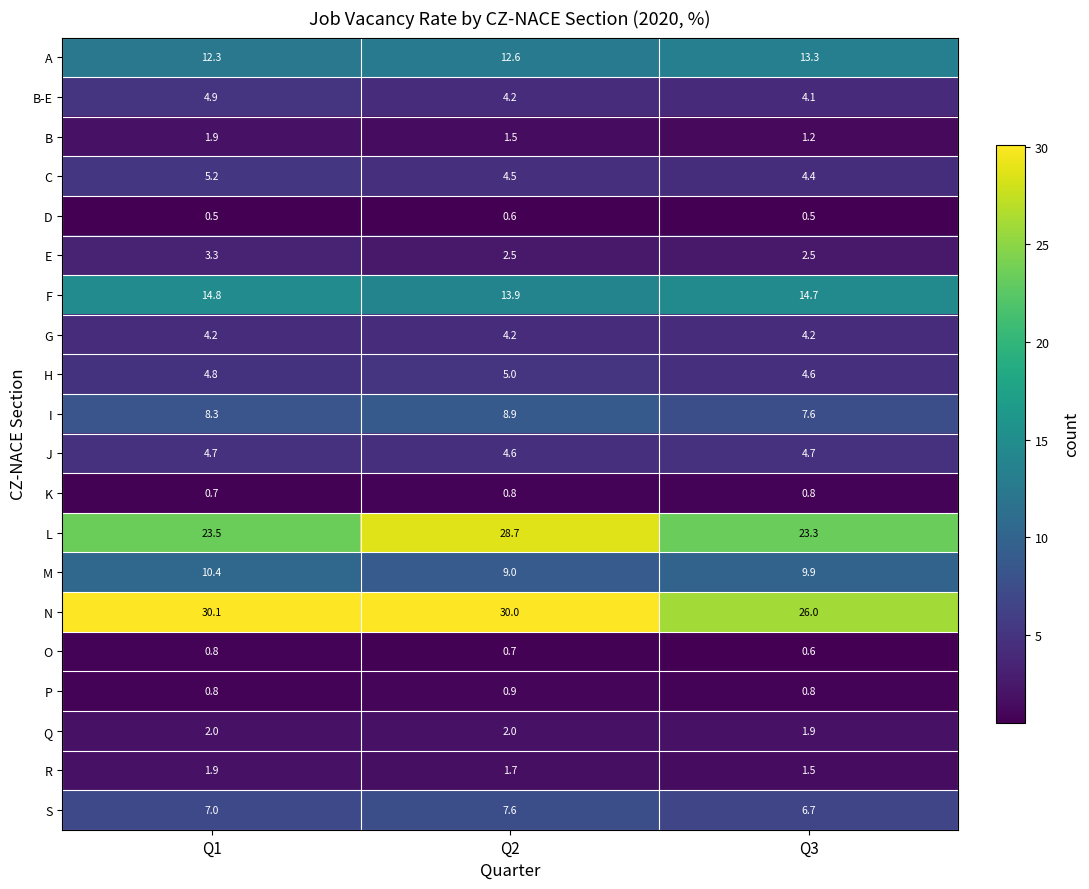

Which series has the largest total across all categories?

N